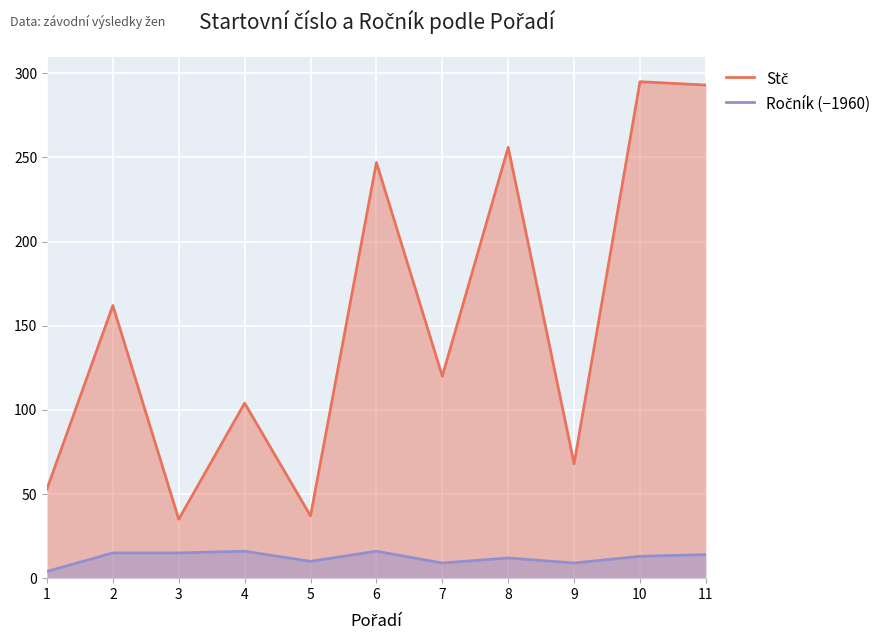

Does the chart display data point markers on the line(s)?

No